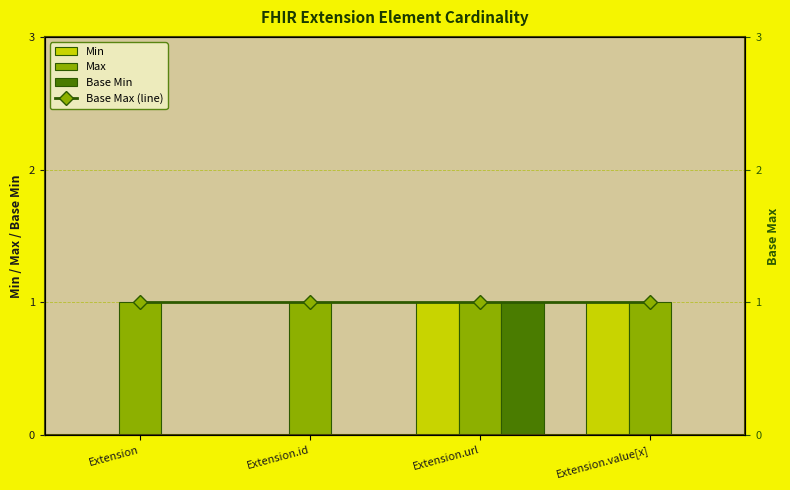

What is the label of the 4th bar from the left?

Extension.value[x]